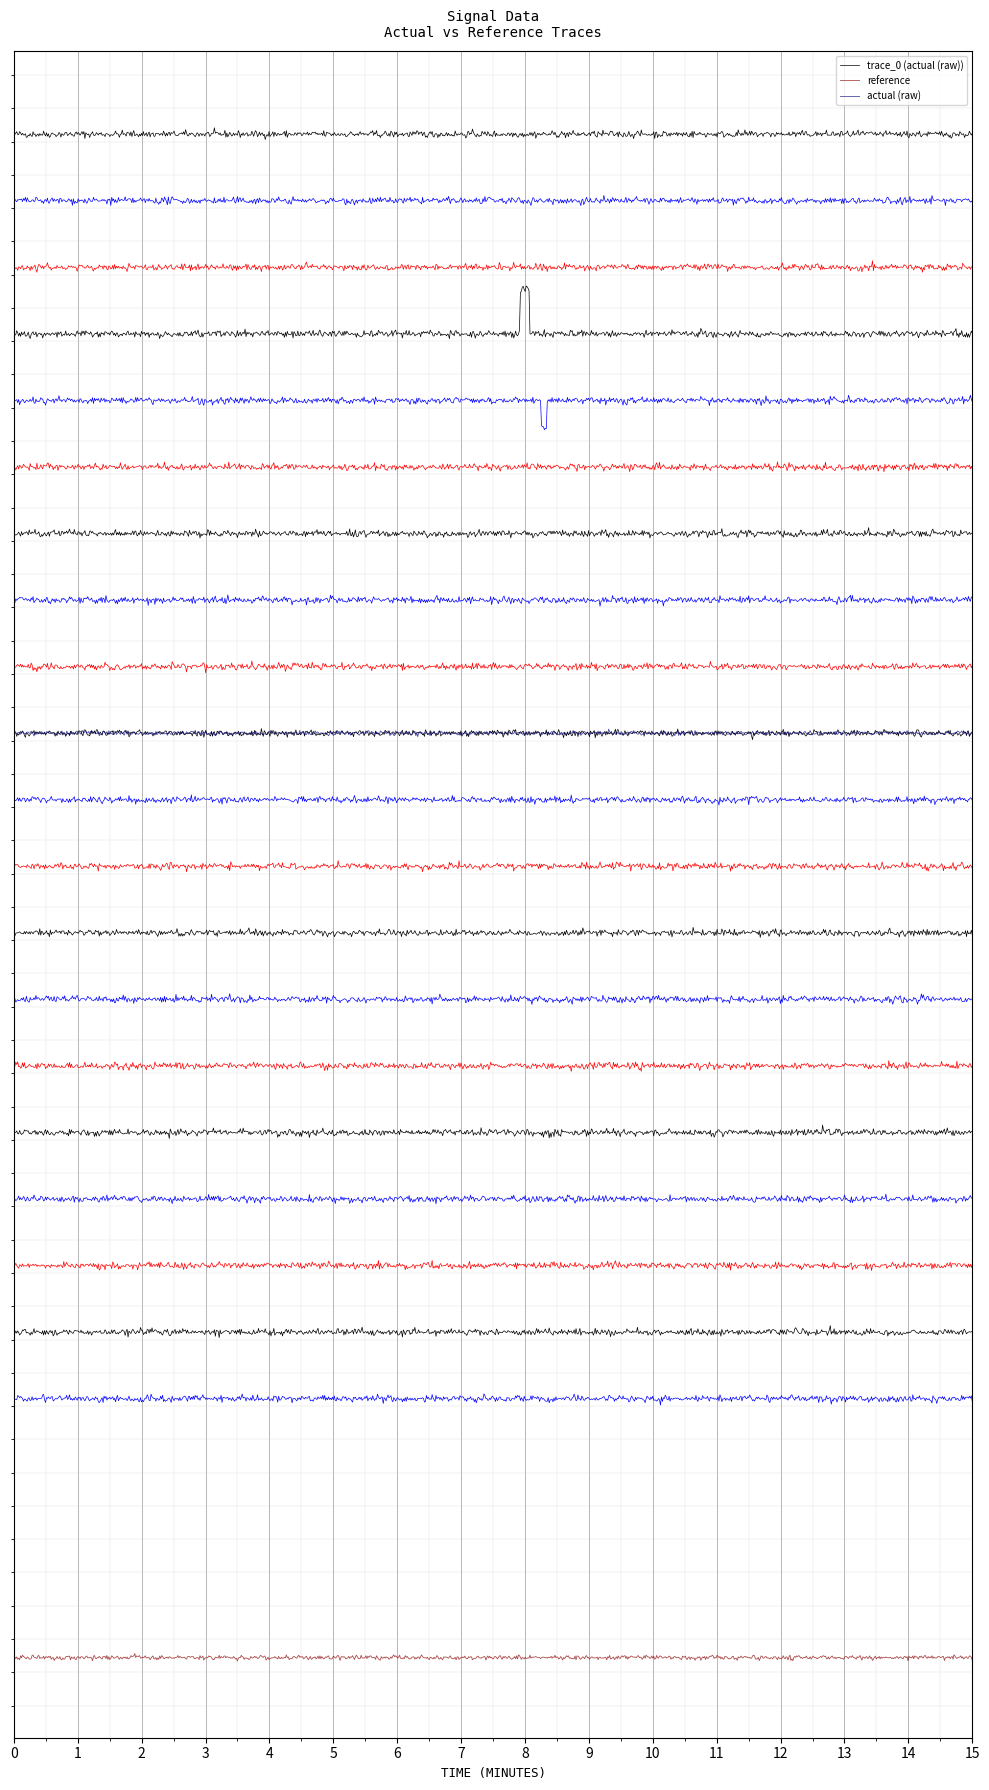

Is the value of reference at 5 greater than the value of actual at 13?

No